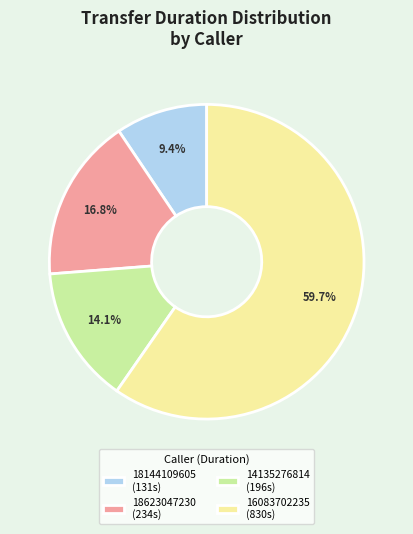

Is it true that 18623047230 is 17% of the pie?

True